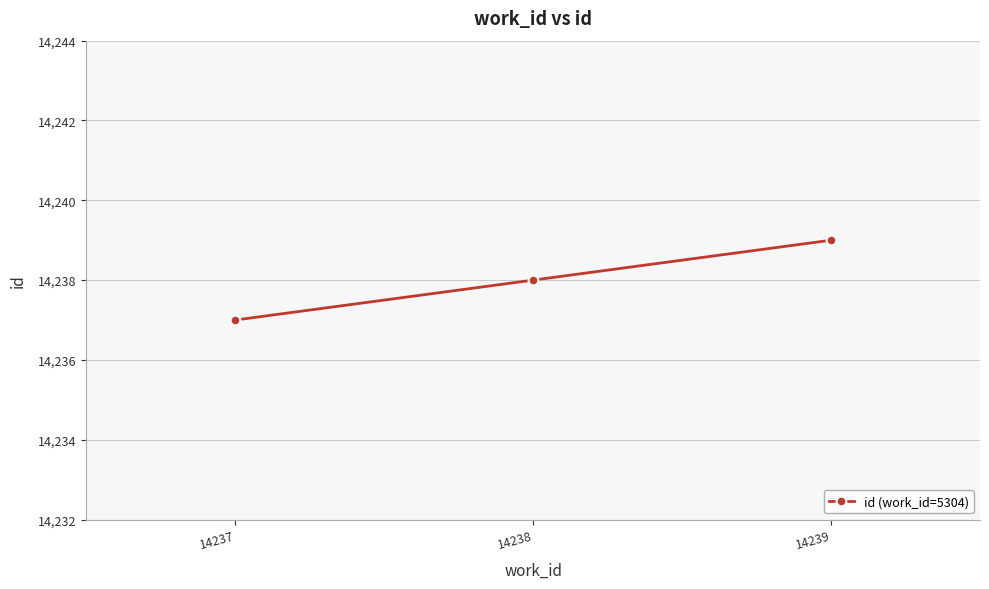

Is this an area chart (filled region under the line)?

No